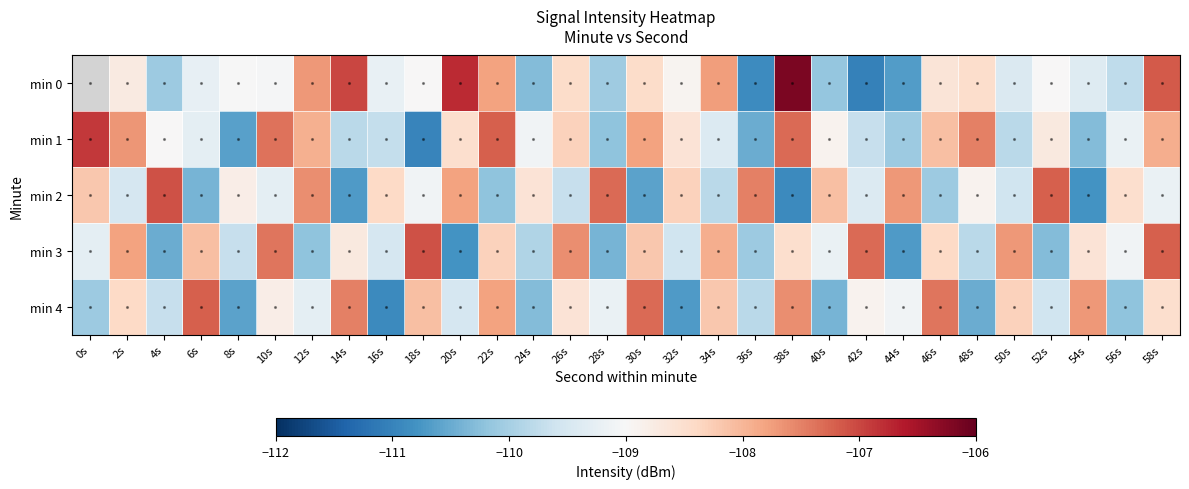

What is the approximate value of min 0 at 16s?

-109.2